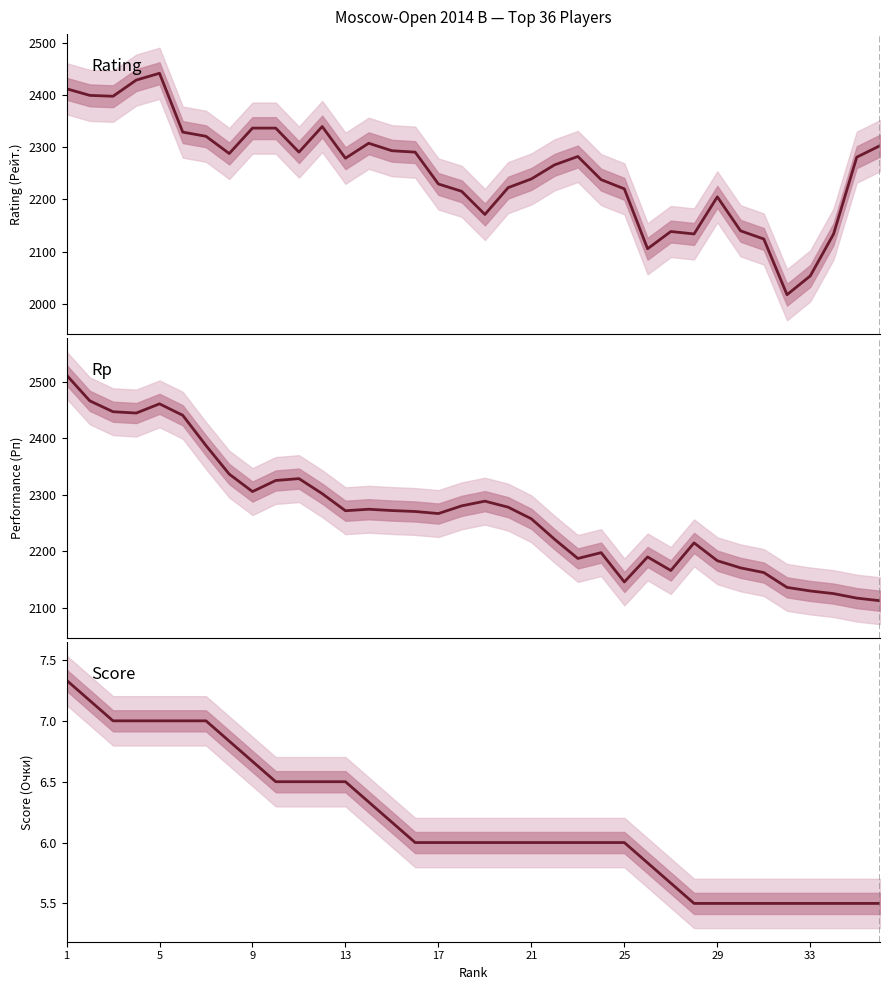

What are all the series names shown in the legend?

Rating, Rp, Score